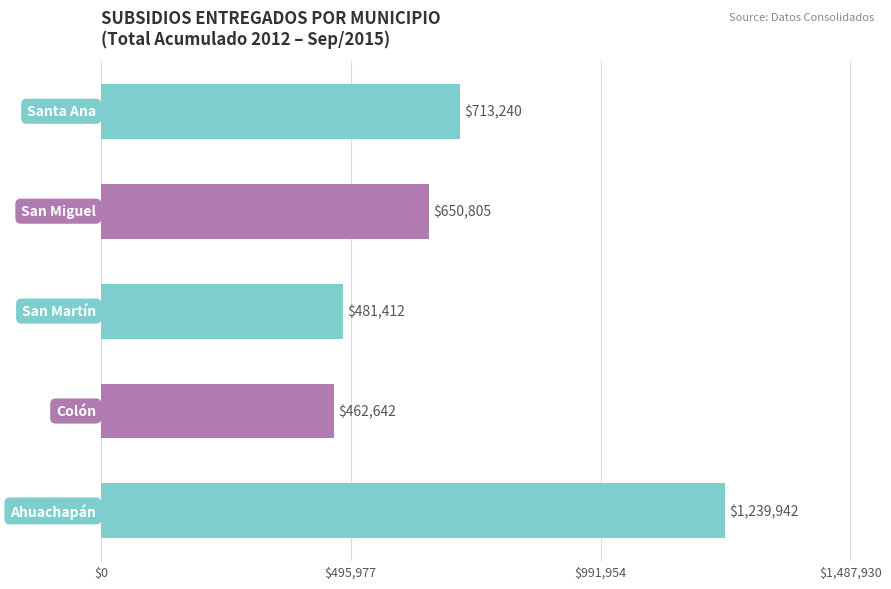

How many data points are above 650804?

3